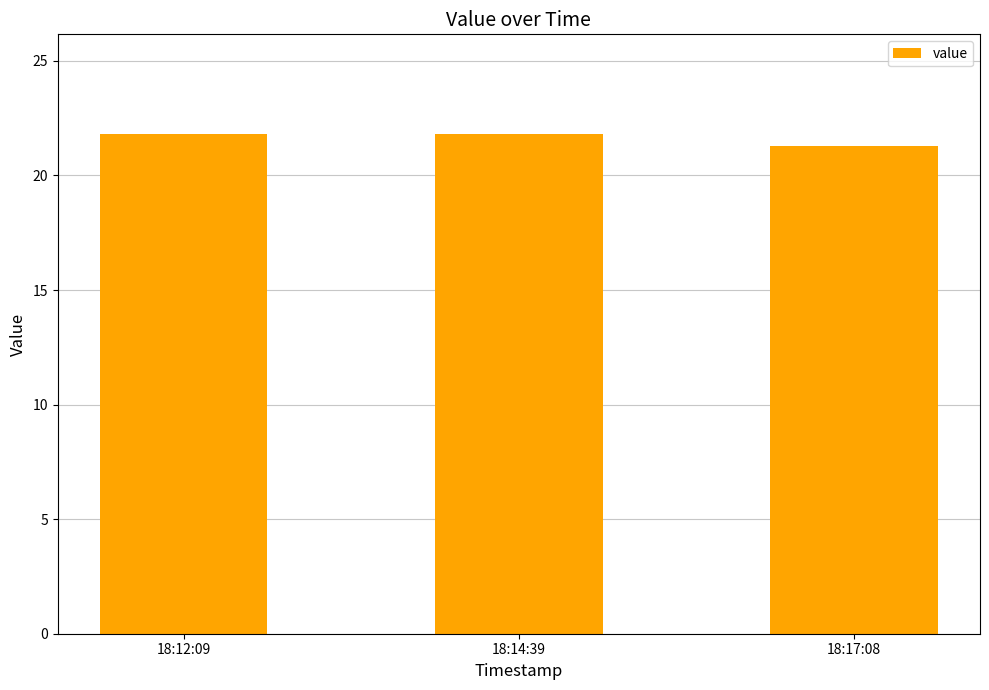

What is the change in value from 18:12:09 to 18:17:08?

-0.5